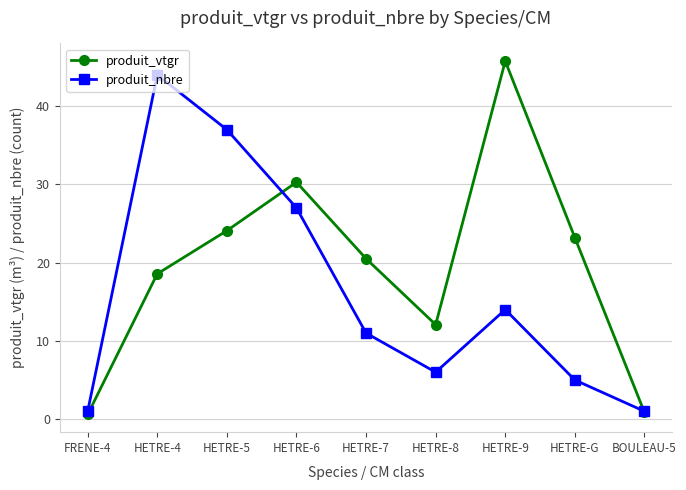

Where is the first local minimum for produit_vtgr?

HETRE-8